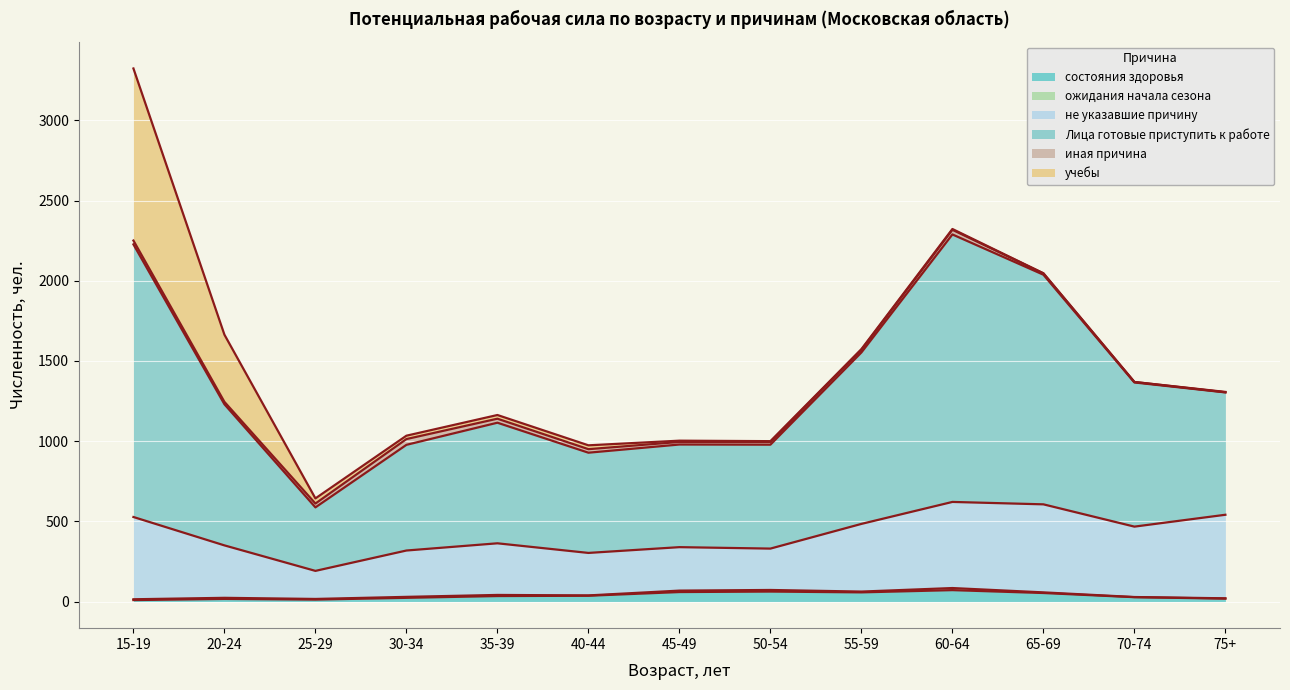

True or false: состояния здоровья and не указавшие причину intersect in this chart.

False